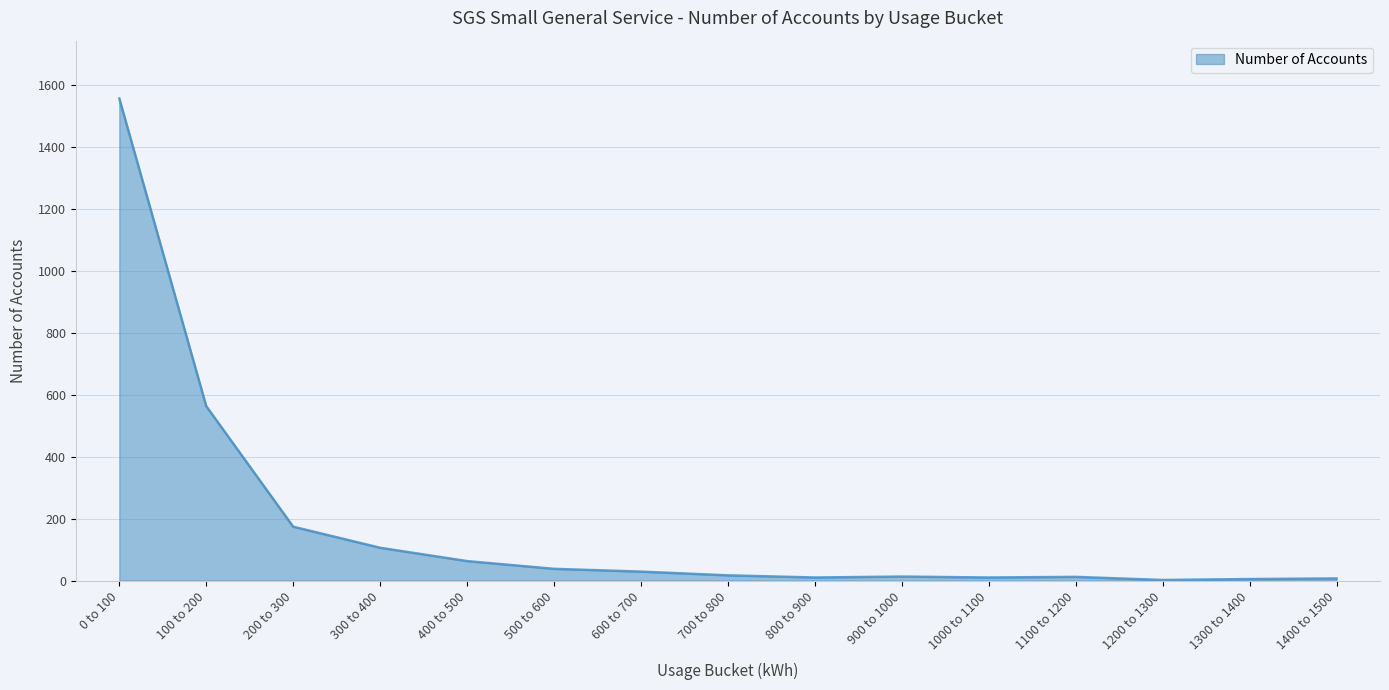

True or false: the data shows 174 at 200 to 300.

True